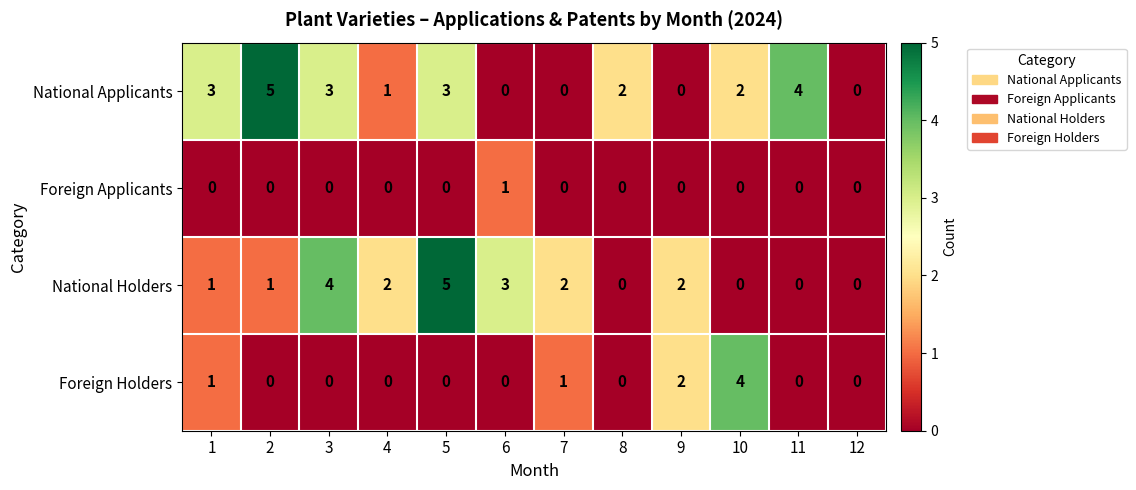

The value of National Applicants at 7 is 0. True or false?

True